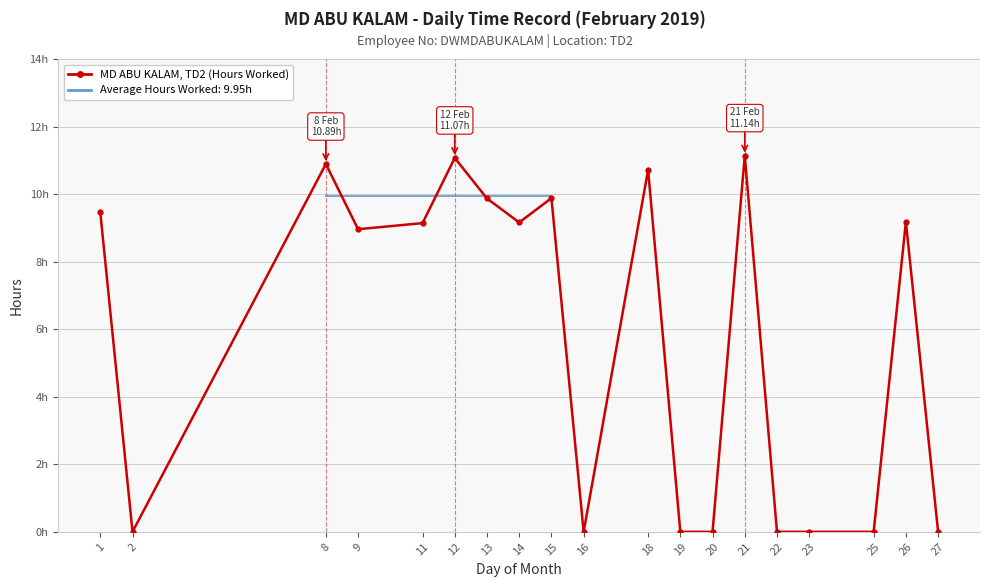

How many values are above zero?

11